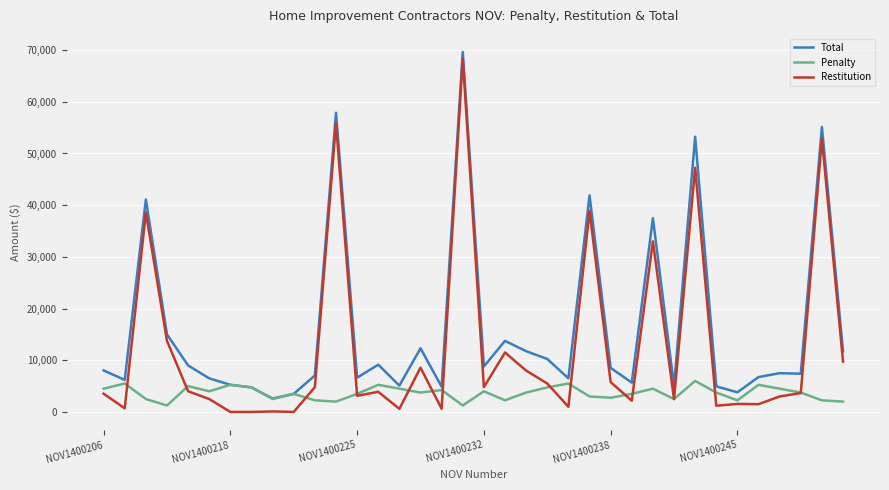

List the series in order of their overall mean, lowest first.

Penalty, Restitution, Total